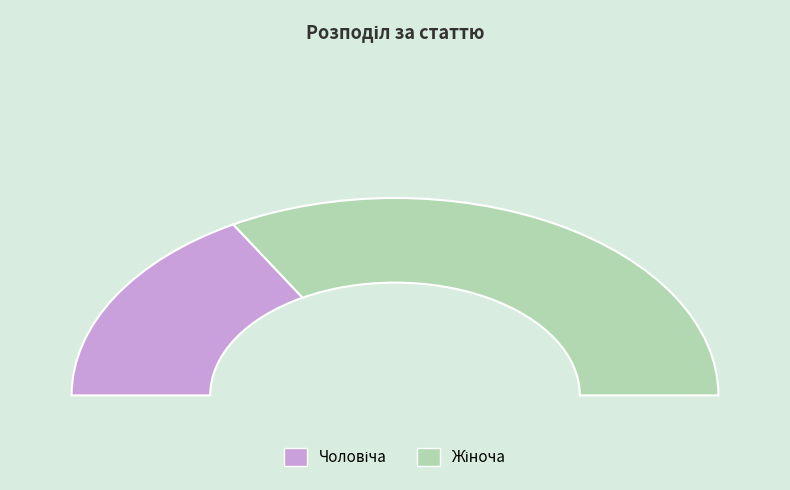

Which slice is the smallest?

Чоловіча